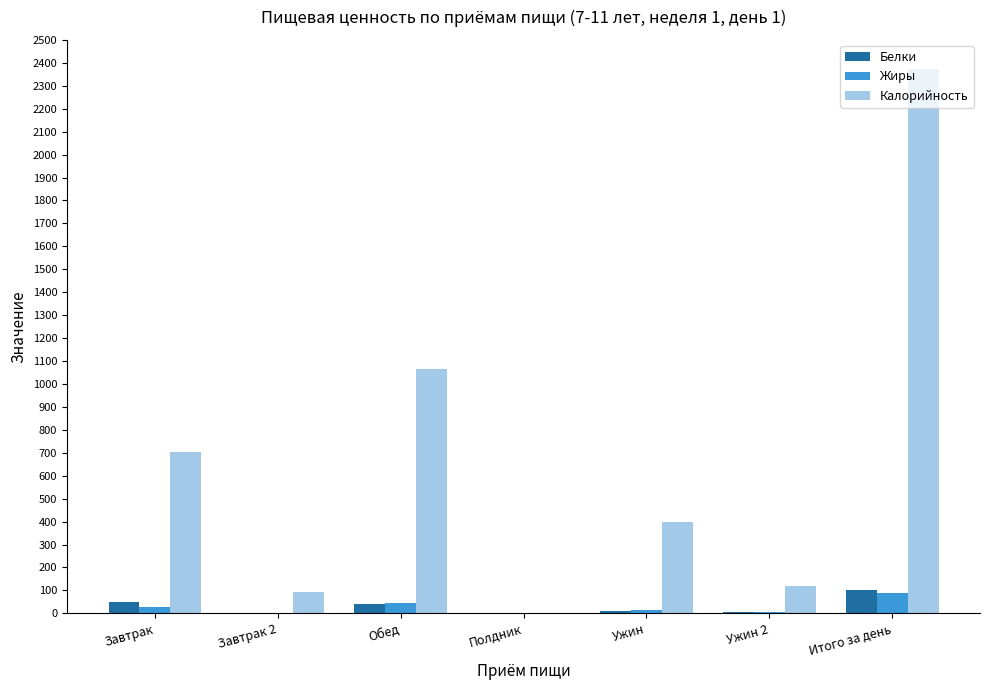

Count the number of data series in this chart.

3